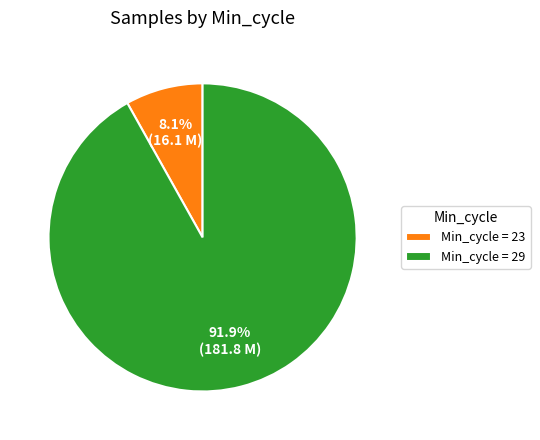

Rank the categories by value from lowest to highest.

Min_cycle = 23, Min_cycle = 29